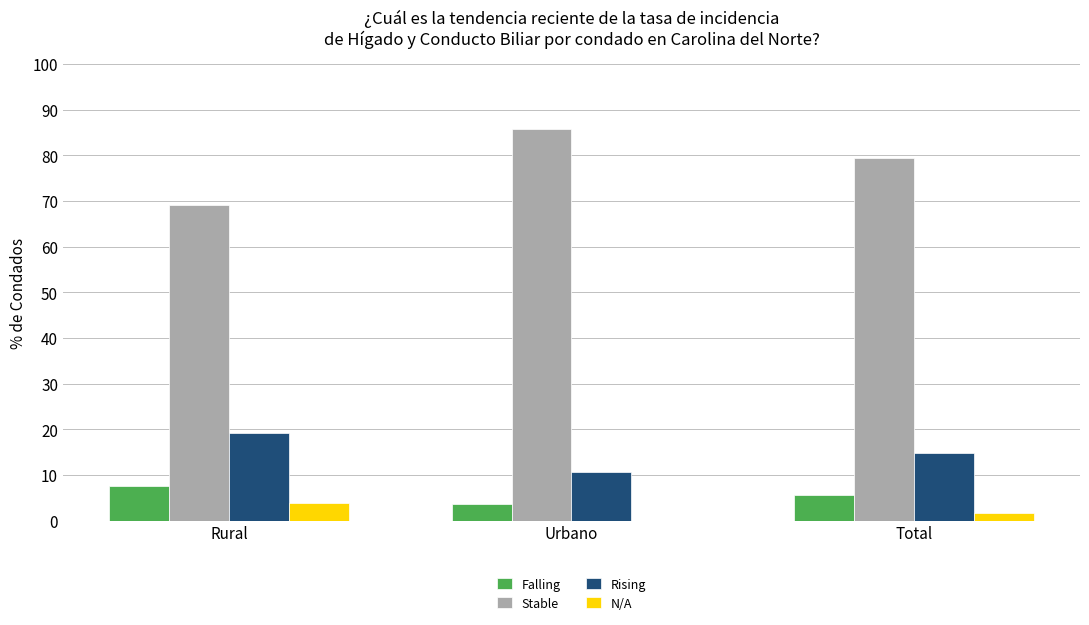

Does the chart contain stacked bars?

No